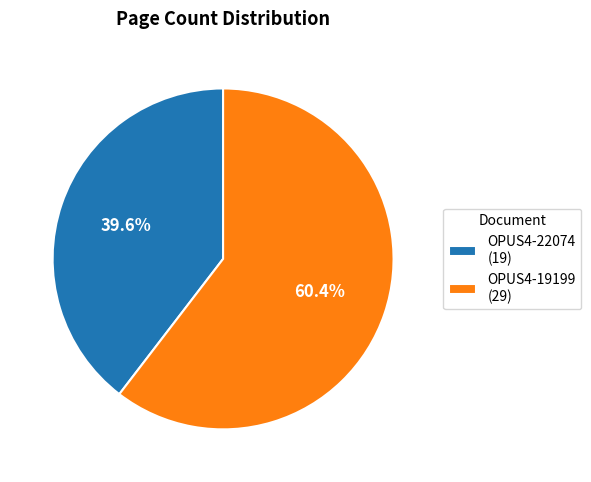

Is OPUS4-19199 the majority of the pie?

Yes